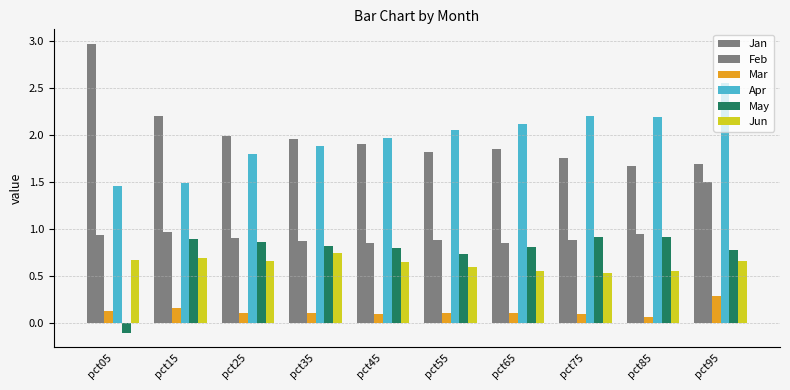

How many bars are there in total?

60